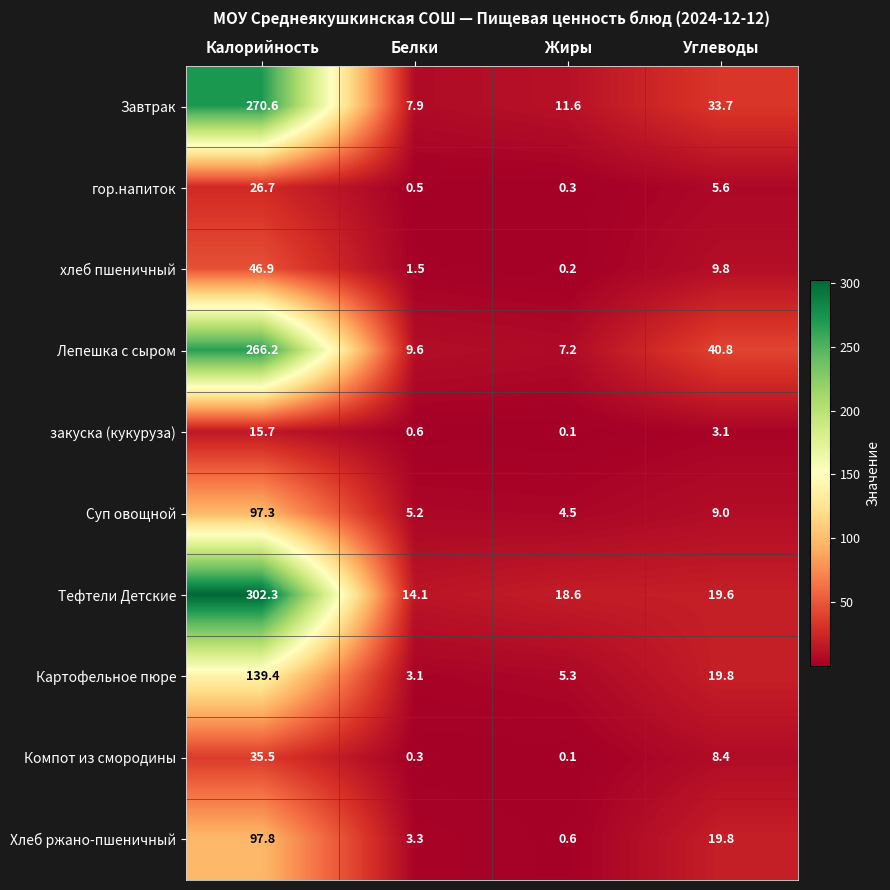

Which category has the highest value across all series?

Калорийность